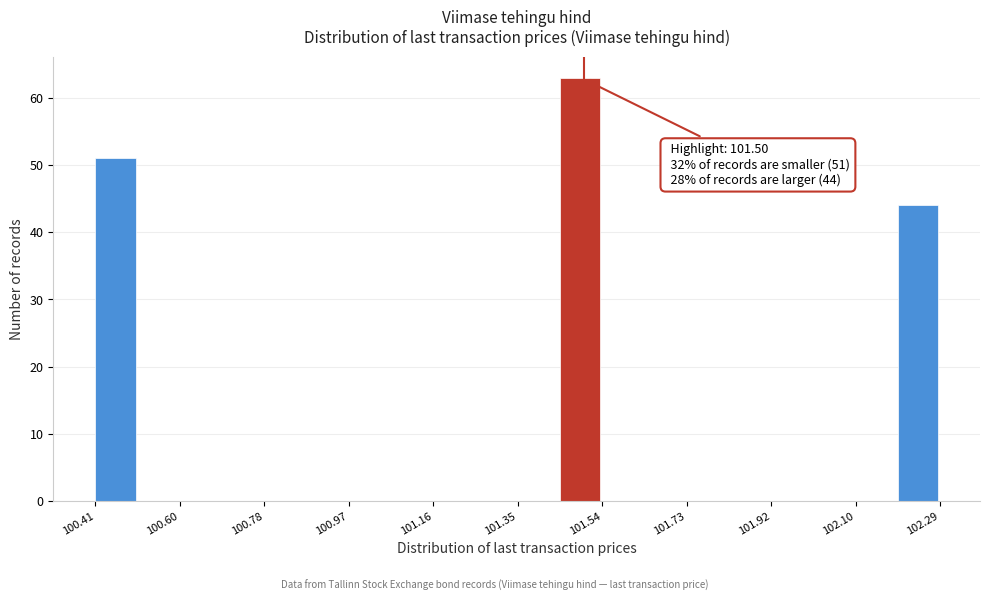

Which range on the x-axis has the tallest bar?

101.44 to 101.54